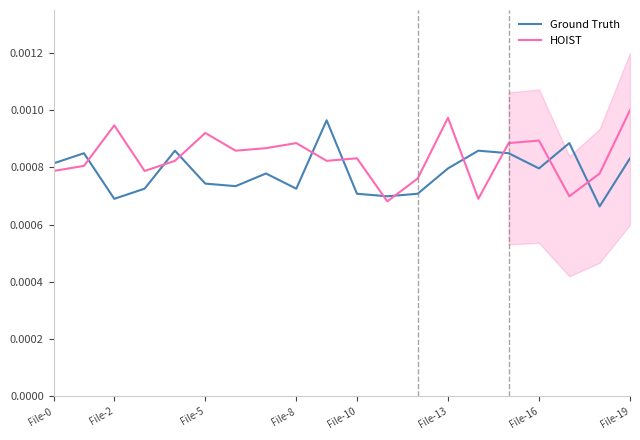

How many HOIST values are between 0 and 1?

20